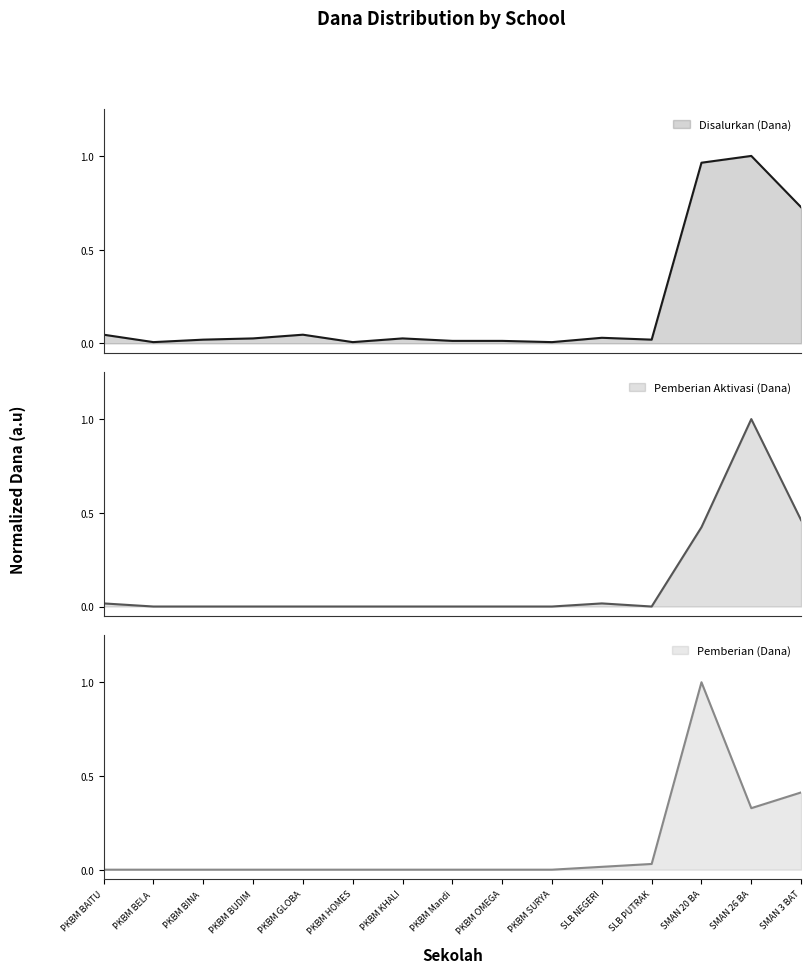

Where is Pemberian Aktivasi (Dana) nearest to the value 0?

PKBM BELA 